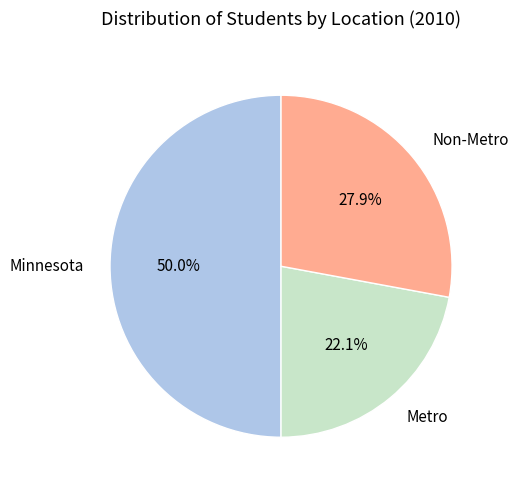

Is the sum of Minnesota and Metro greater than half?

Yes